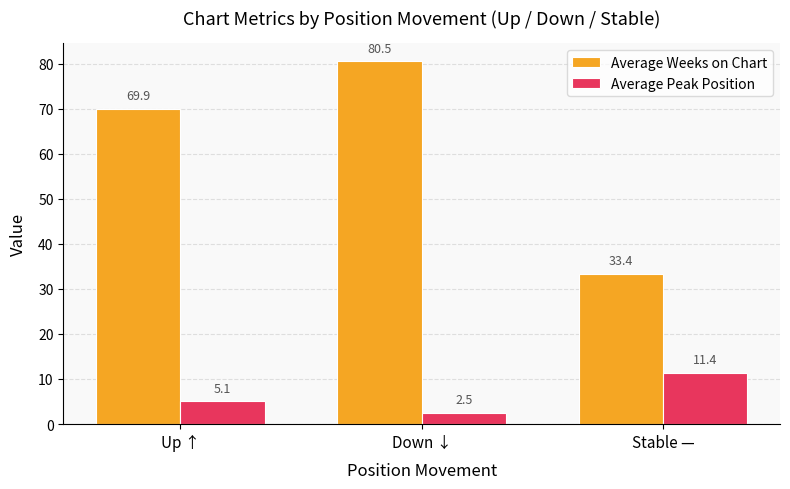

What is the label of the 1st bar from the right?

Stable —